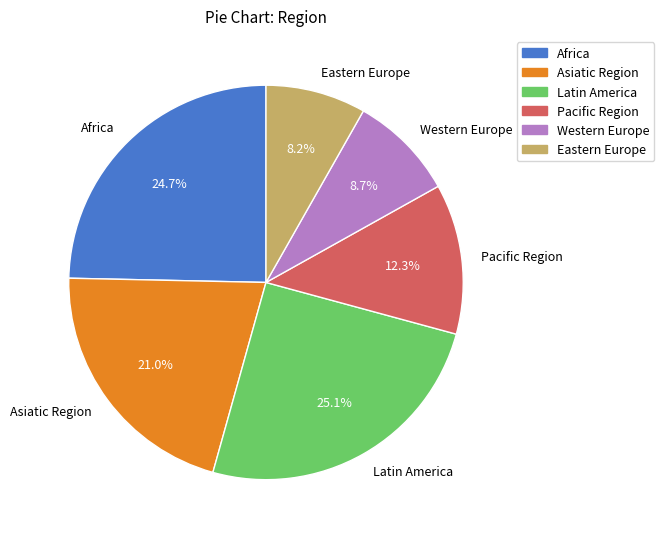

What percentage is NOT represented by Asiatic Region?

79.0%